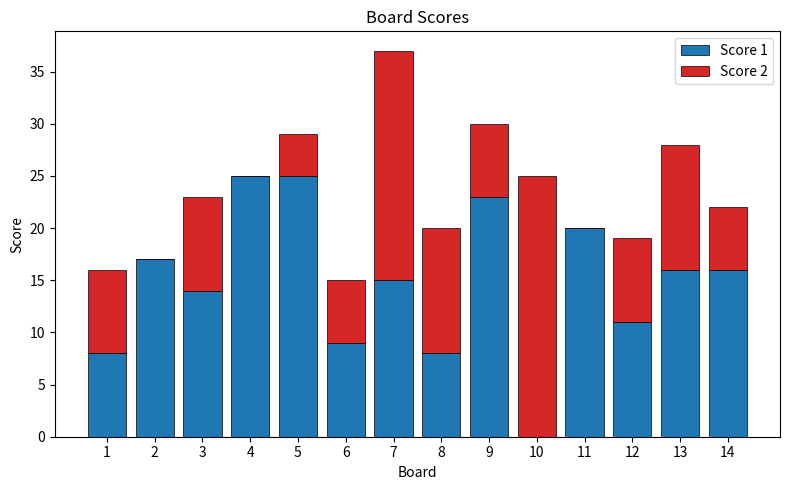

At which category is the sum across all series the highest?

7